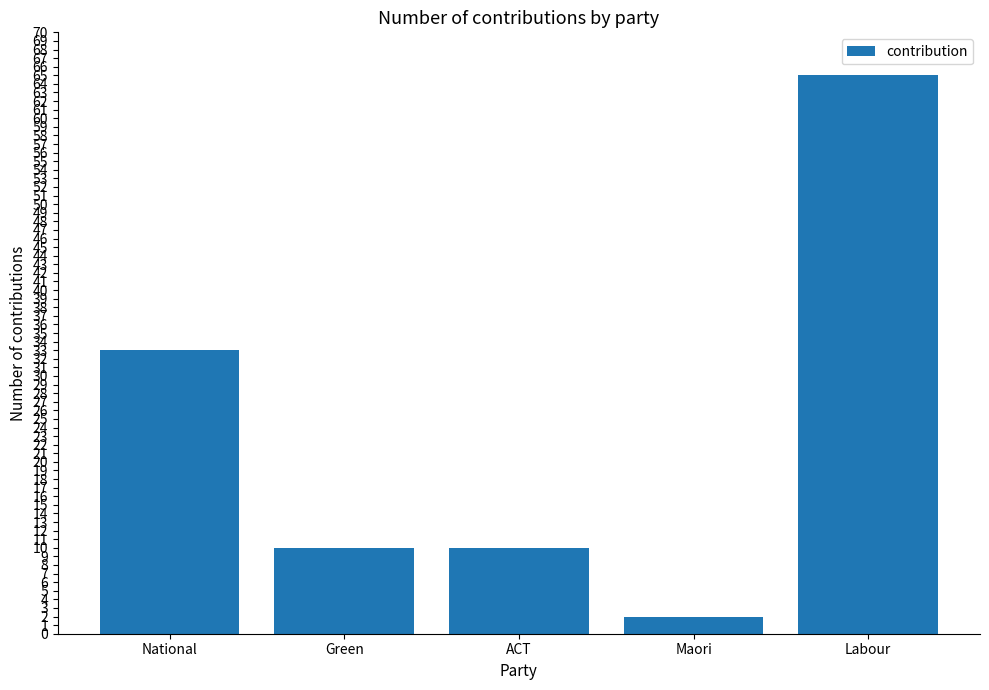

How many distinct data groups are displayed?

1